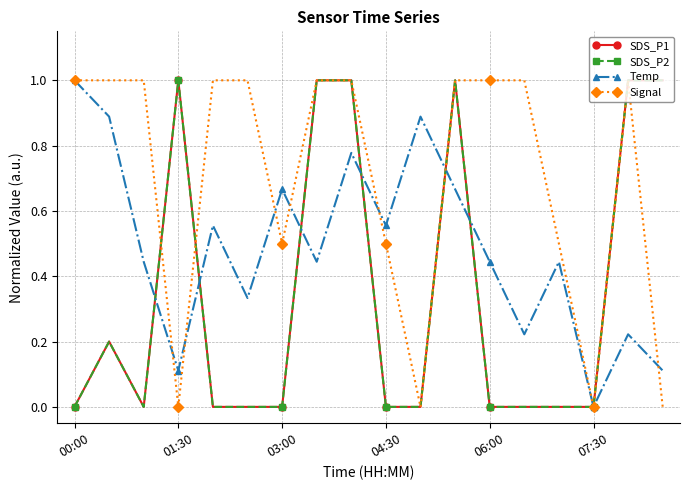

Is this an area chart (filled region under the line)?

No